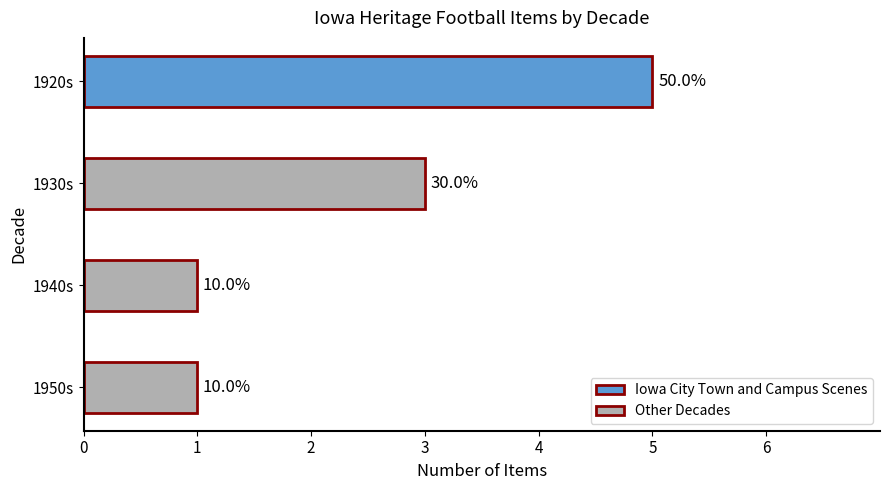

How many bars are there in total?

4